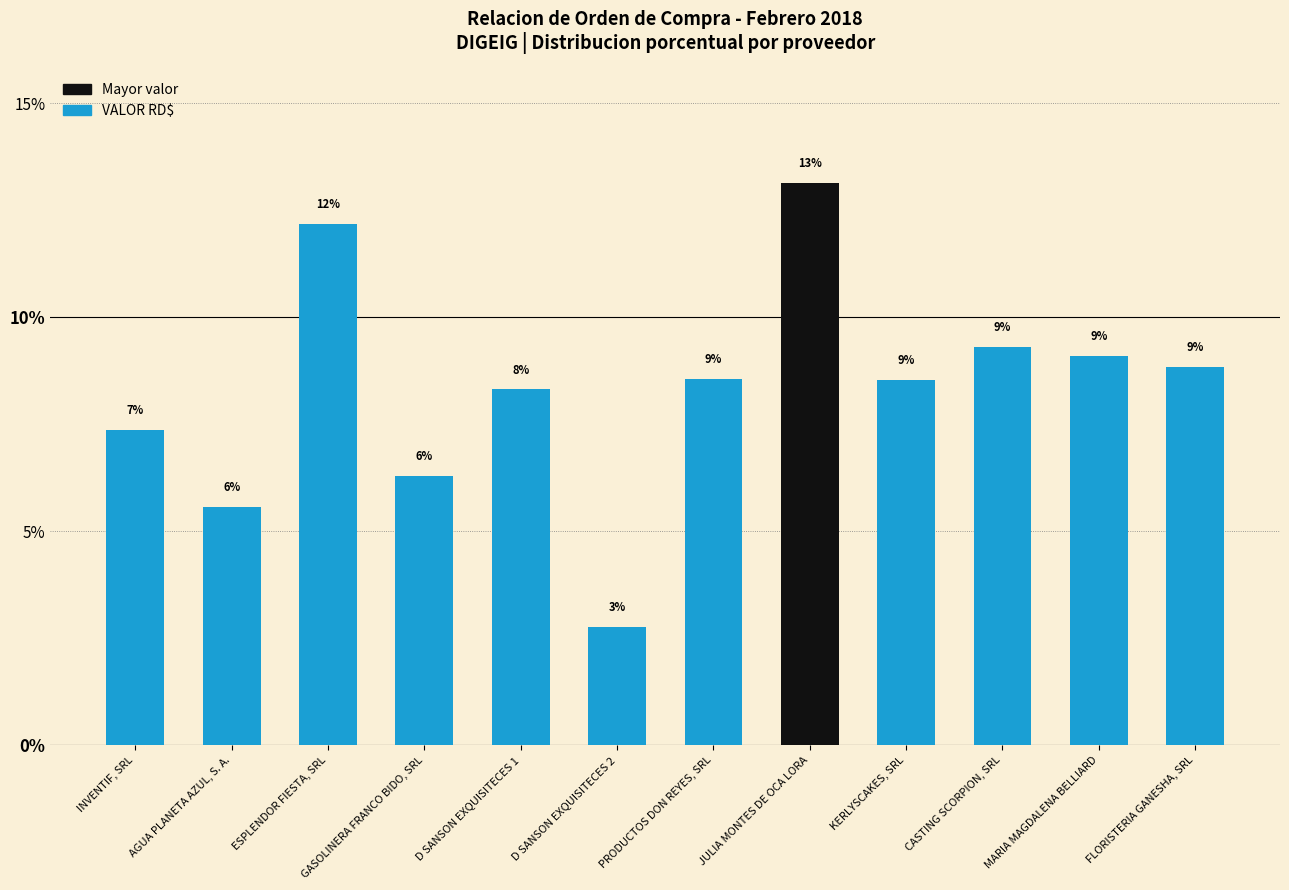

How many bars are there in total?

12